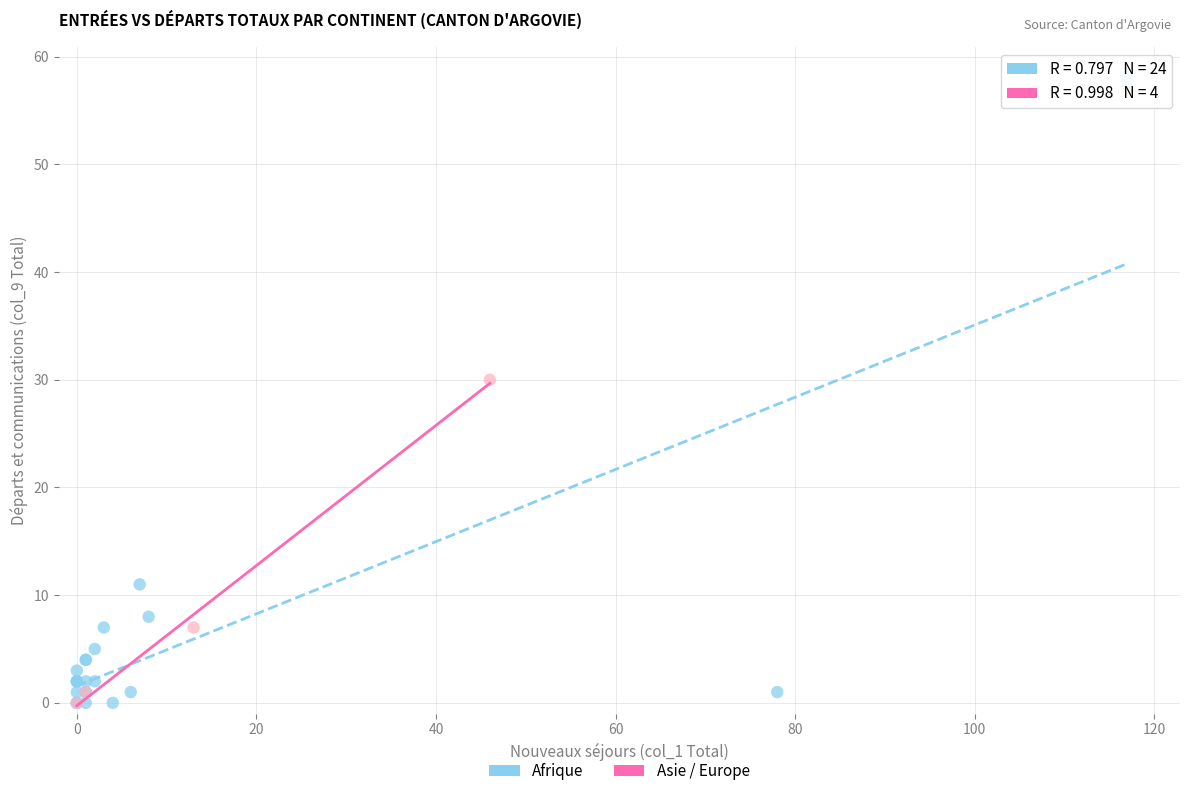

Which series contains the highest Y value?

Afrique